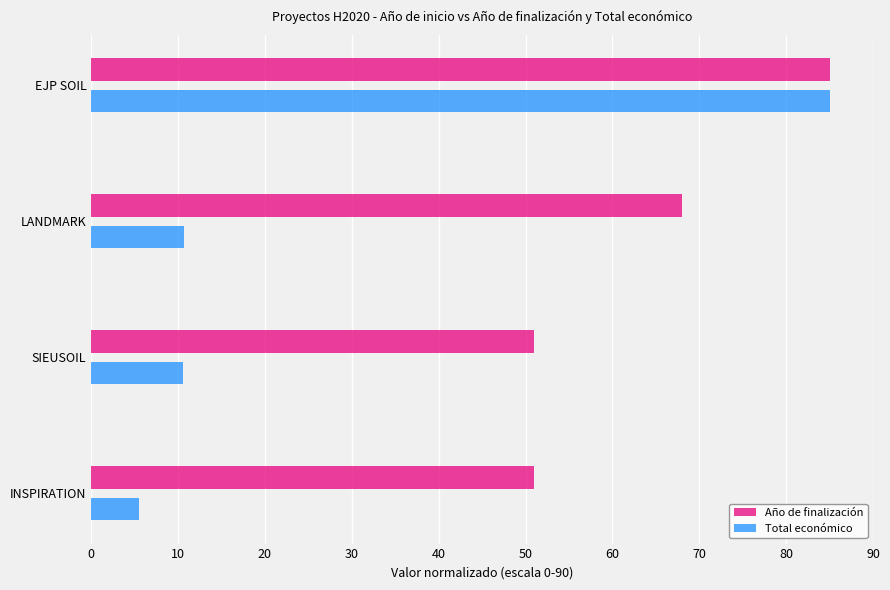

What is the total value across all series at INSPIRATION?

56.5